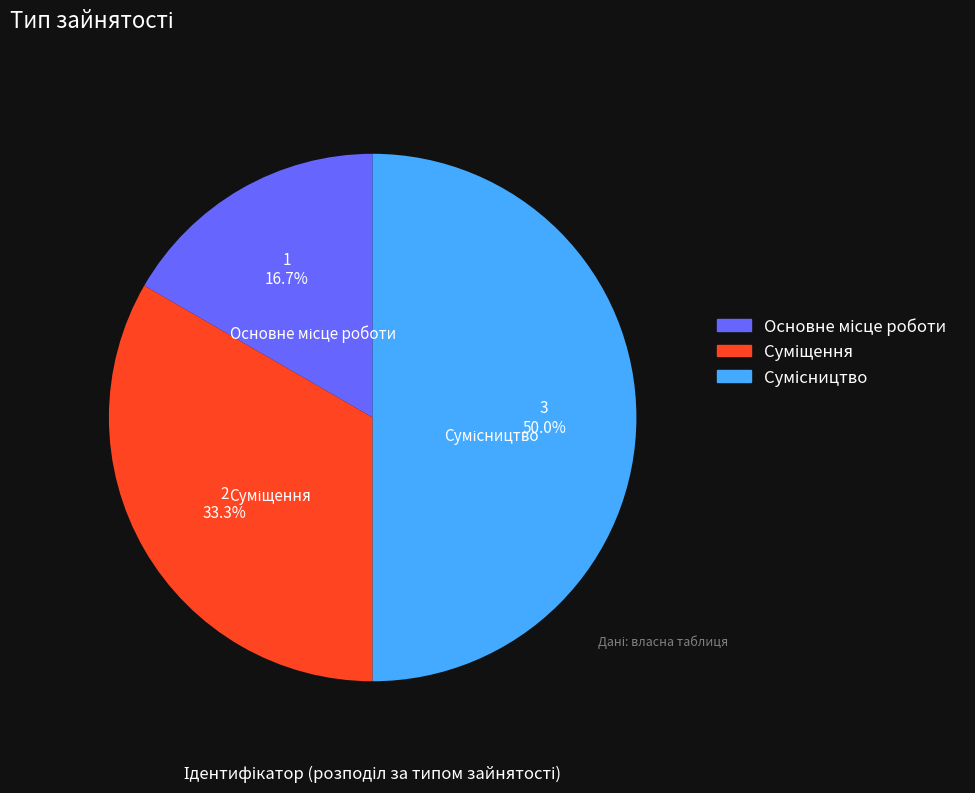

What is the ratio of the value at Суміщення to the value at Основне місце роботи?

2.0